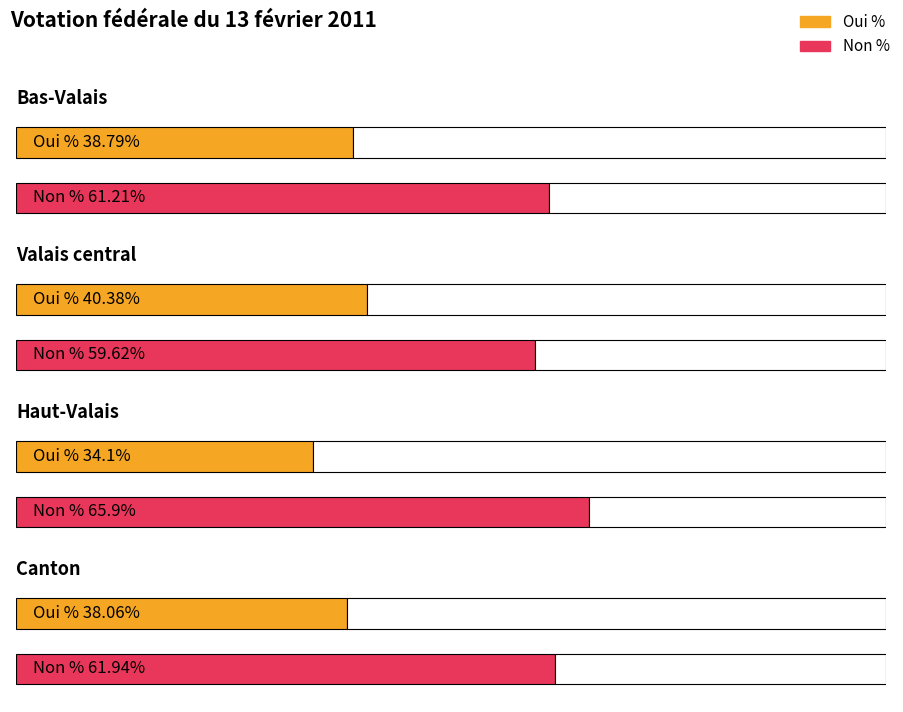

What position from the right is Haut-Valais?

2